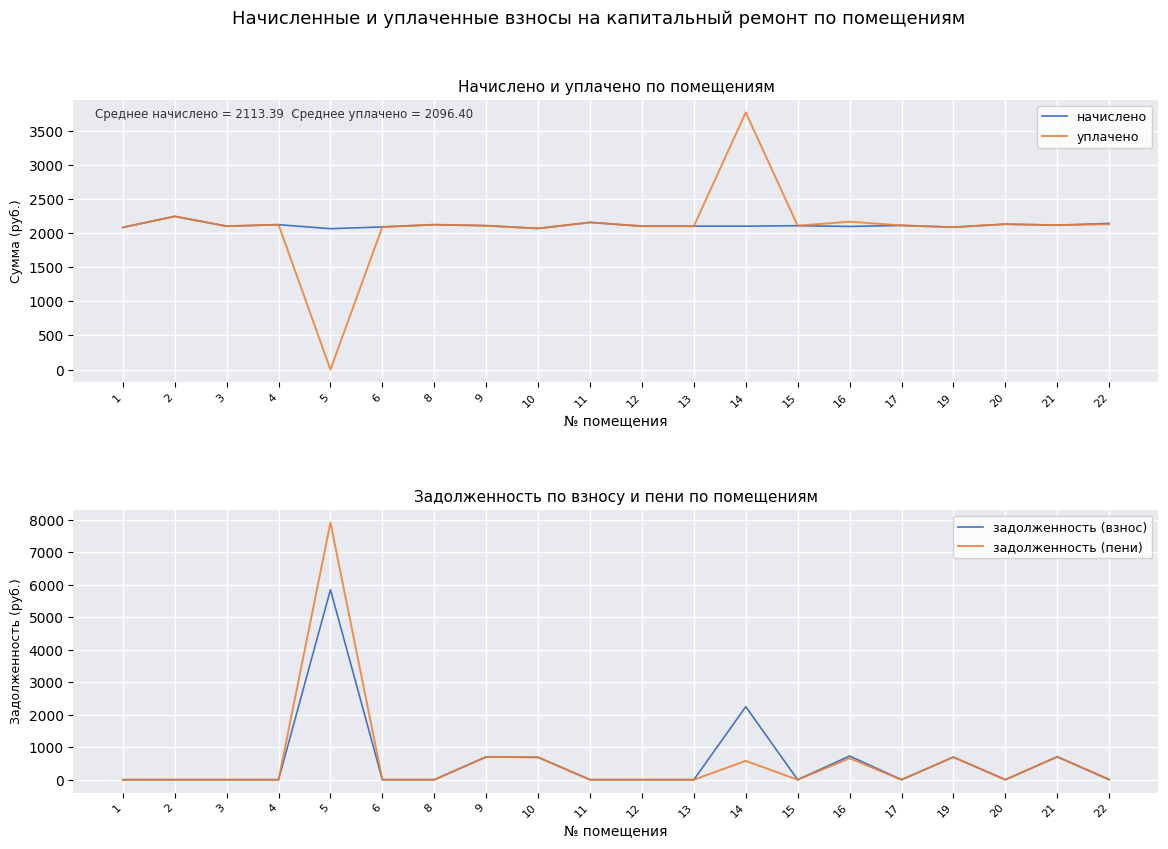

Is it true that начислено equals 3763.6 at 22?

False